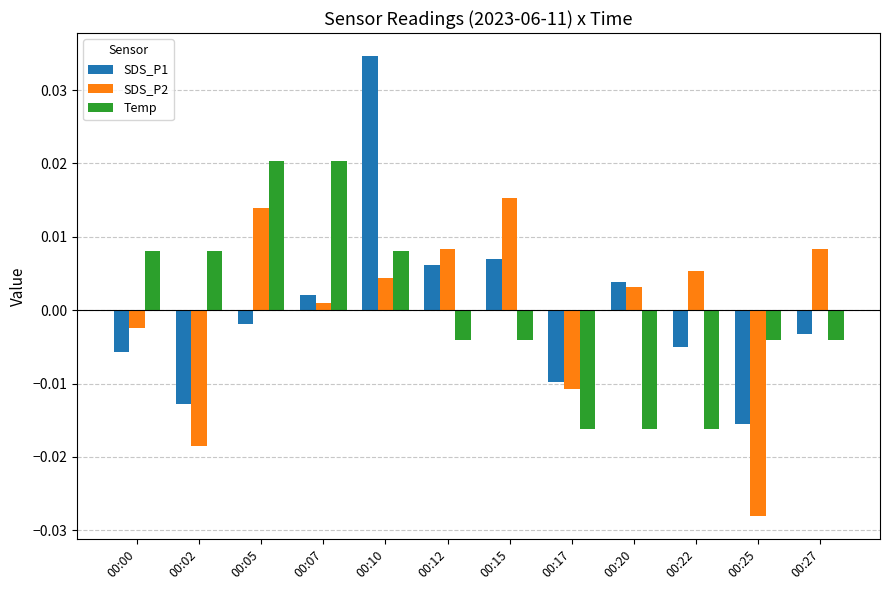

Between 00:07 and 00:27, which series saw the biggest shift?

Temp